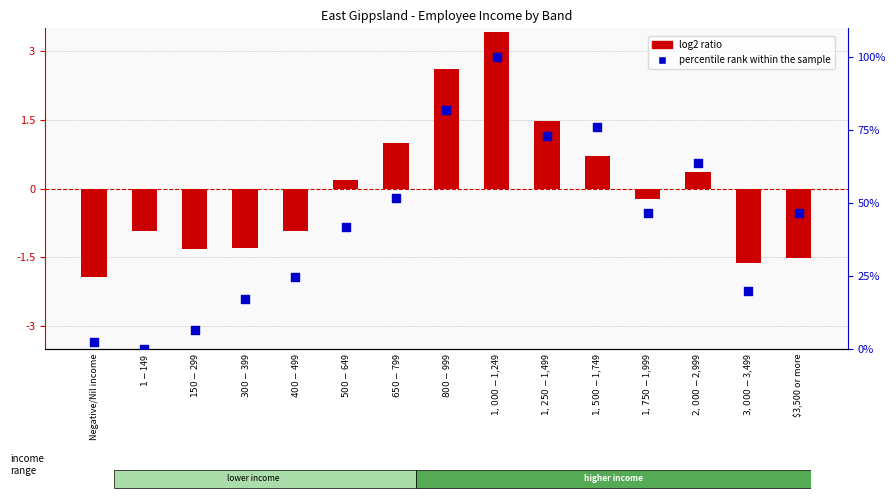

Which series has the largest Y range (max minus min)?

percentile rank within the sample